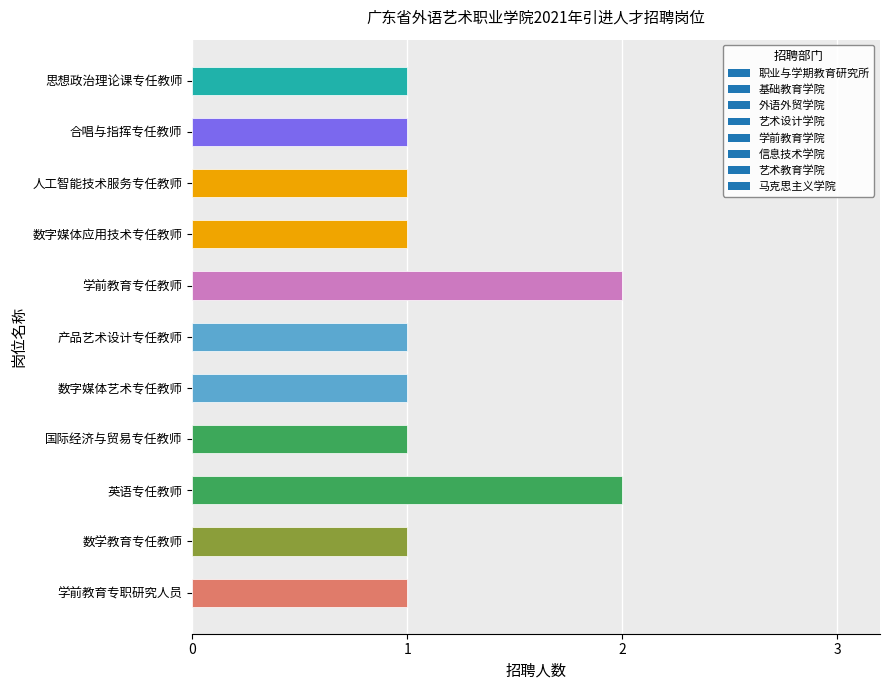

What is the sum of the values at 合唱与指挥专任教师 and 学前教育专职研究人员?

2